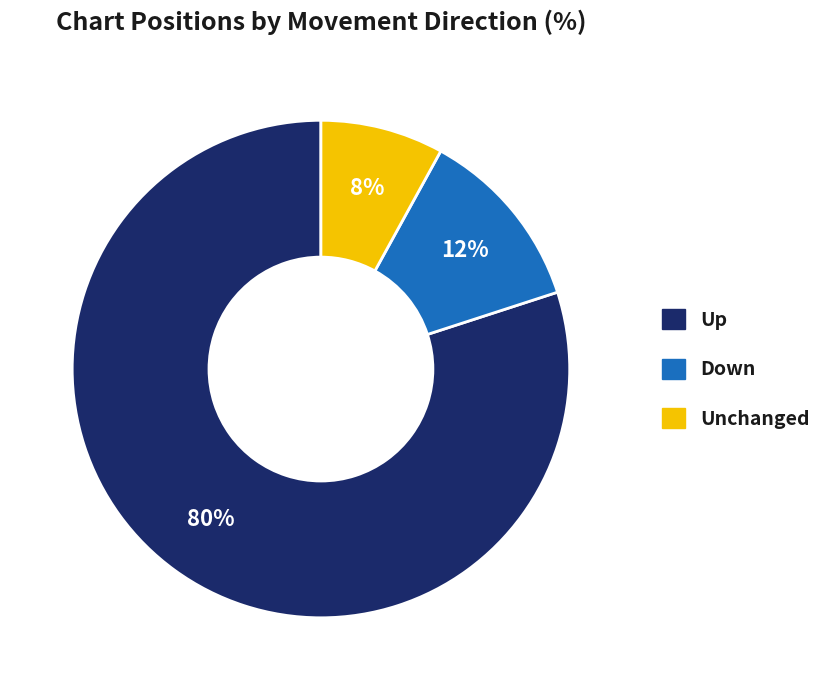

Is there a majority slice in this chart?

Yes